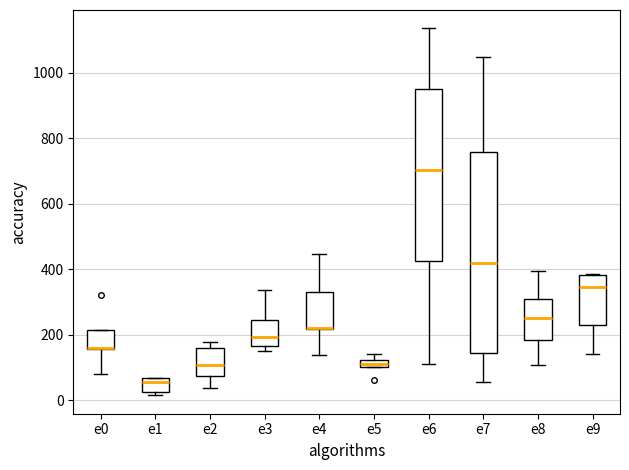

Which box is the tallest, from its lower edge to its upper edge?

e7